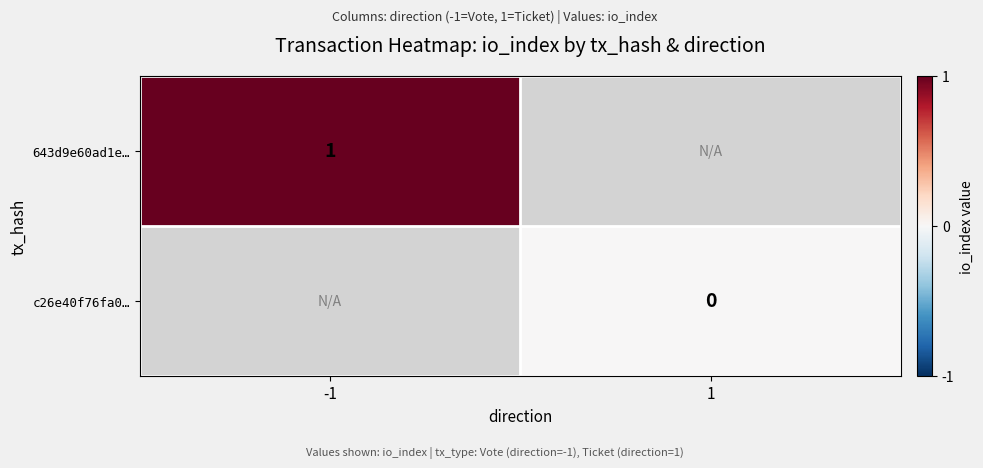

The 643d9e60ad1e… series shows 1 at -1. True or false?

True